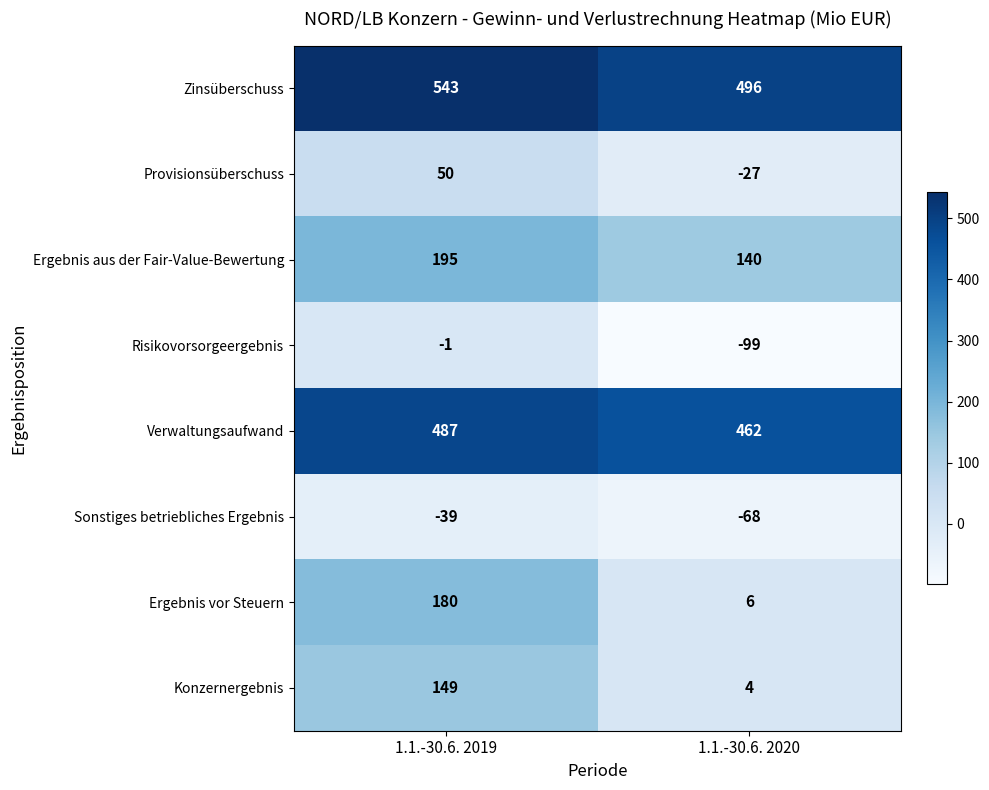

Which category has the lowest value across all series?

1.1.-30.6. 2020